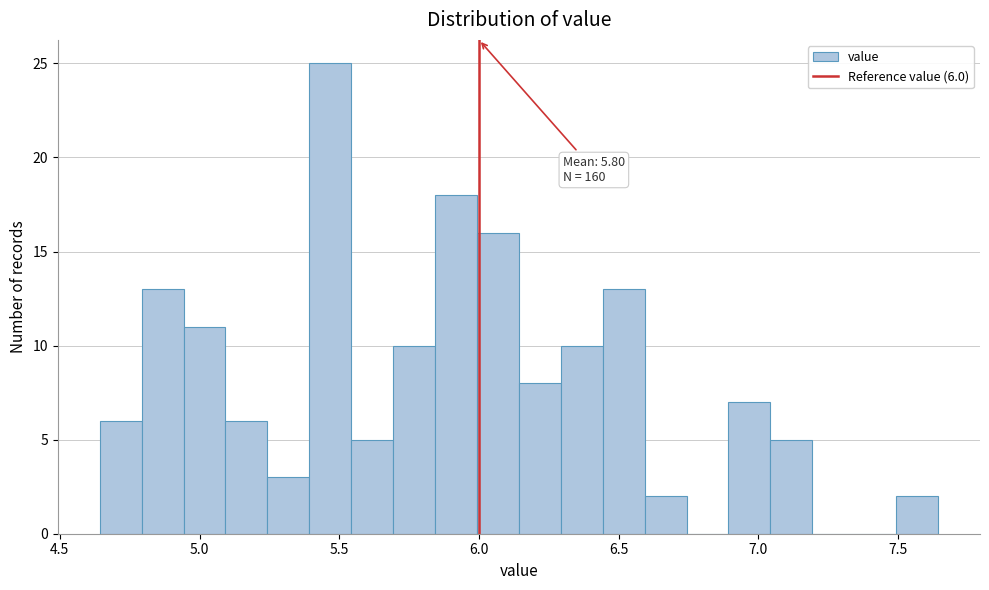

Read against the x-axis, roughly where is the centre of the tallest bar?

5.45